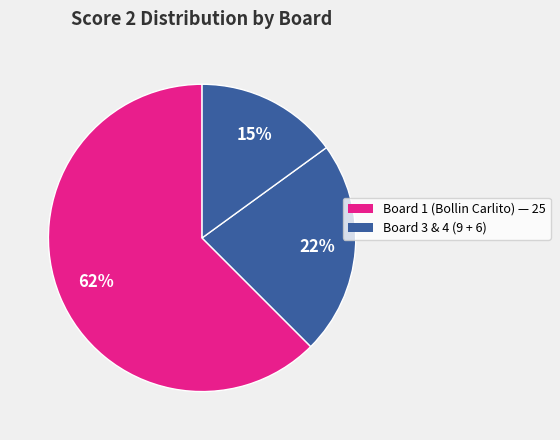

Count the number of slices in the pie.

3